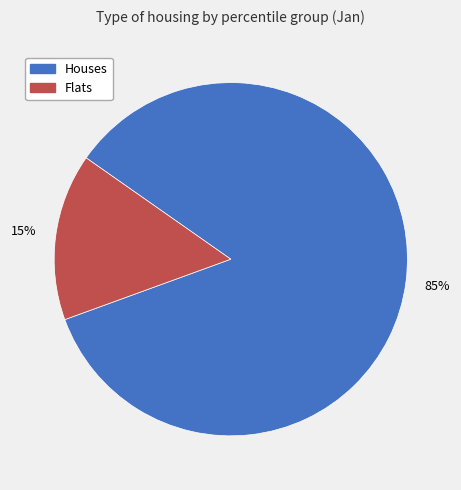

To the nearest percent, what is the average slice percentage?

50%